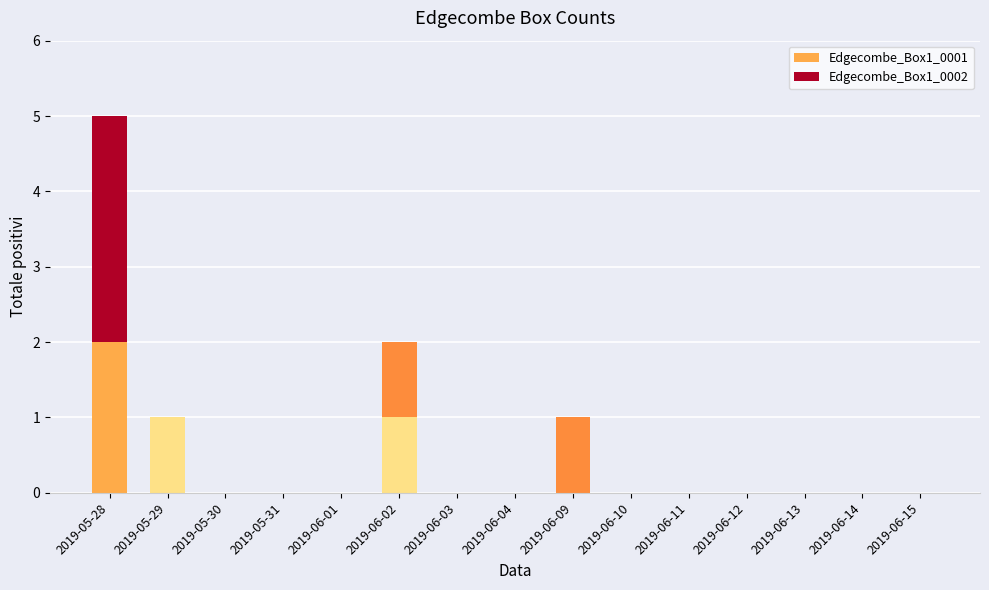

Is it true that Edgecombe_Box1_0001 equals -1 at 2019-06-11?

False